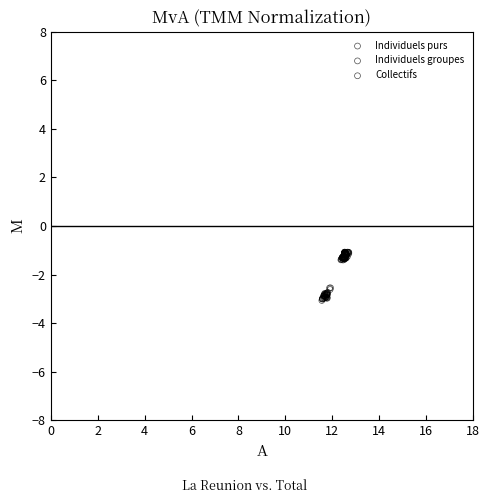

Which series contains the lowest Y value?

Individuels groupes